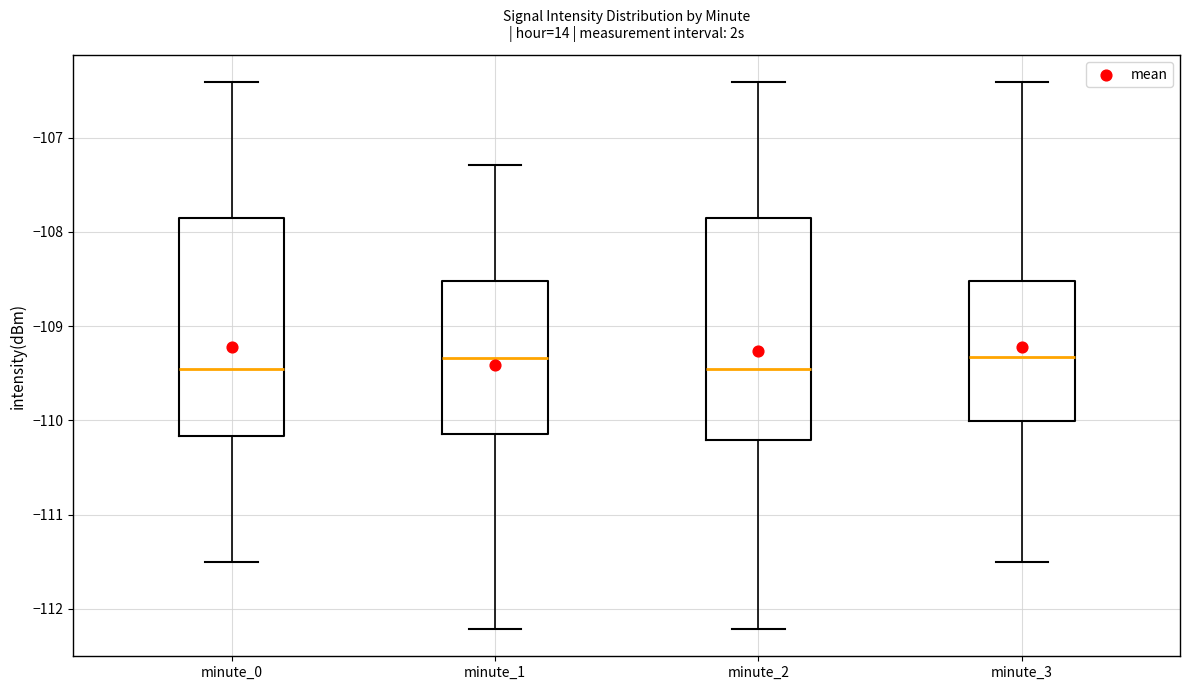

Reading left to right, transcribe this box plot: for each box, give where its median line is, the range the box spans, and where its two whiskers end, as read against the y-axis. The values are not printed on the chart, so give them approximately, as read against the axis.

minute_0: median -109.5, box -110.2 to -107.9, whiskers -111.5 to -106.4
minute_1: median -109.3, box -110.1 to -108.5, whiskers -112.2 to -107.3
minute_2: median -109.5, box -110.2 to -107.9, whiskers -112.2 to -106.4
minute_3: median -109.3, box -110.0 to -108.5, whiskers -111.5 to -106.4